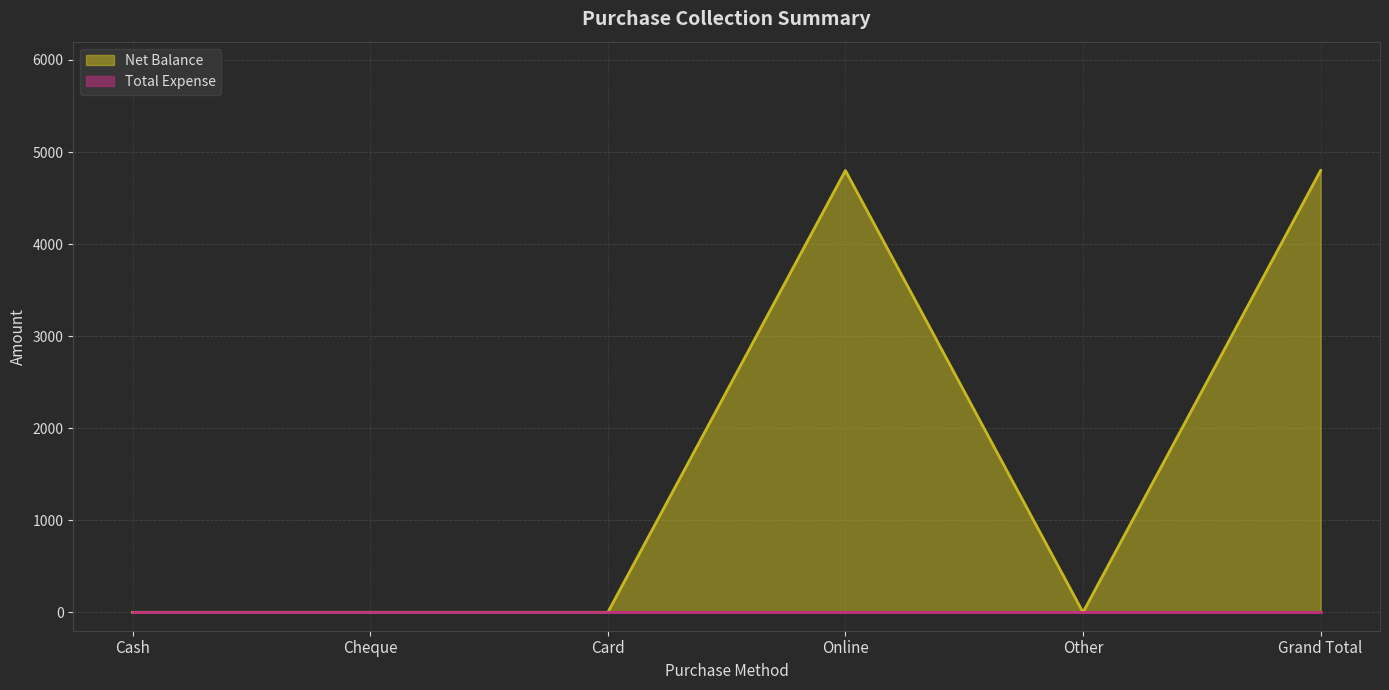

List the labels in order of value, largest first.

Online, Grand Total, Cash, Cheque, Card, Other